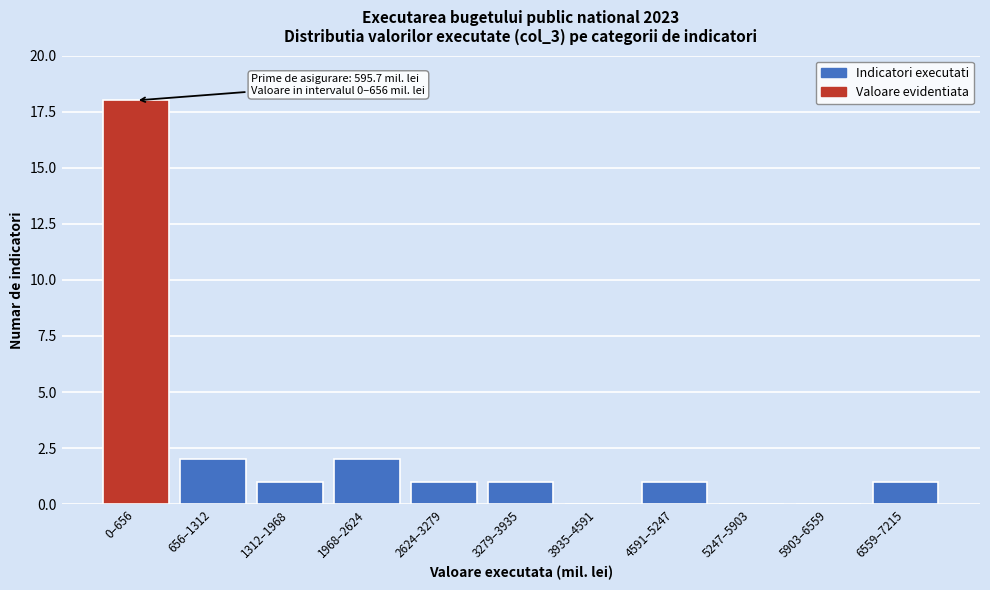

Reading left to right, list all the values displayed in this chart.

0–656=18	656–1312=2	1312–1968=1	1968–2624=2	2624–3279=1	3279–3935=1	3935–4591=0	4591–5247=1	5247–5903=0	5903–6559=0	6559–7215=1